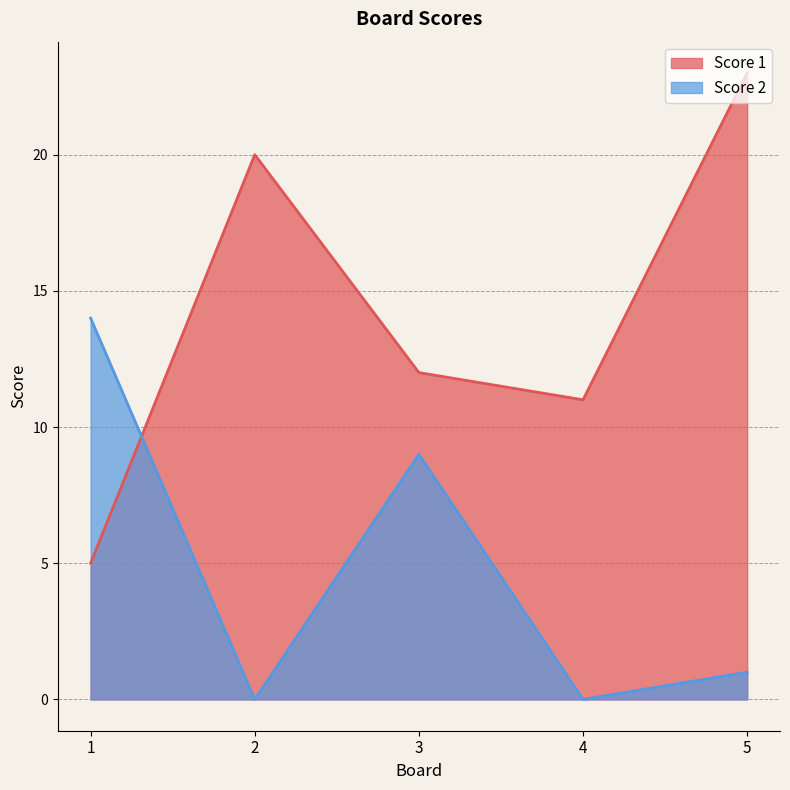

How many times do Score 2 and Score 1 cross each other?

1